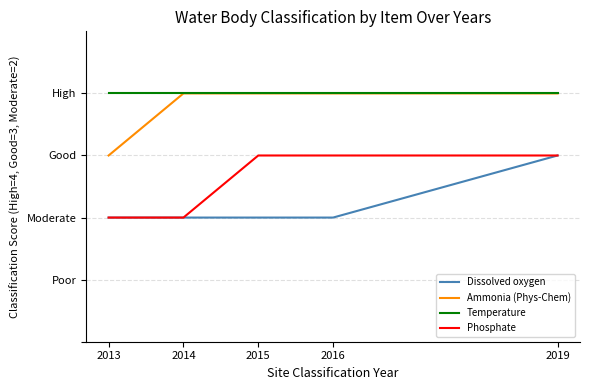

At which label is Dissolved oxygen closest to 2?

2013